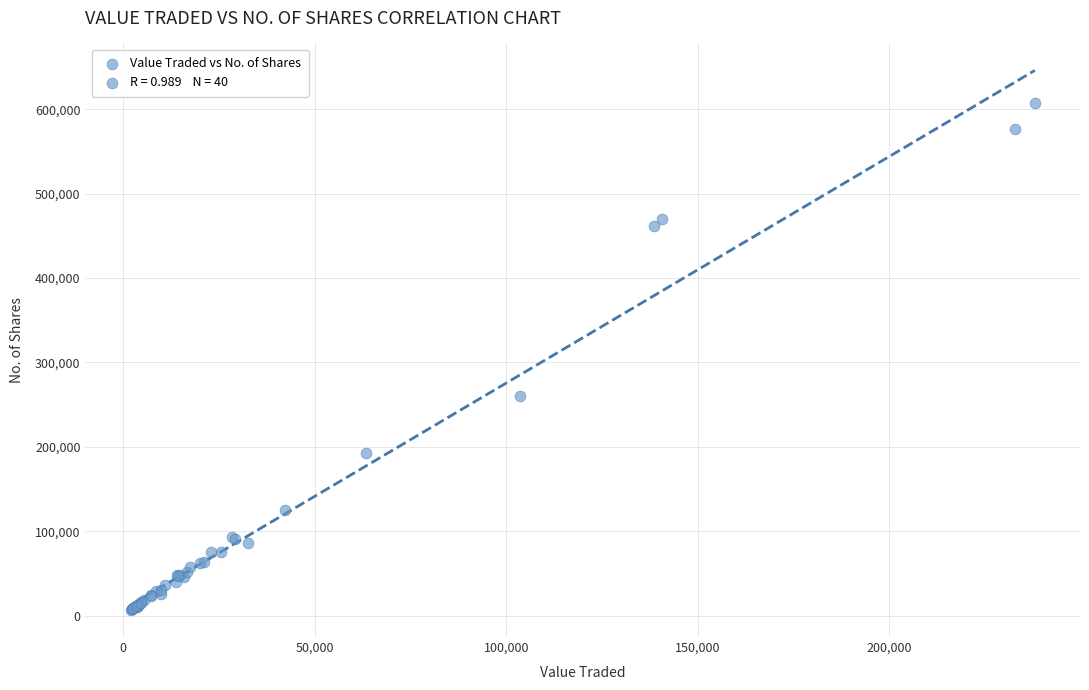

What Y value in the scatter plot is closest to 307129?

259595